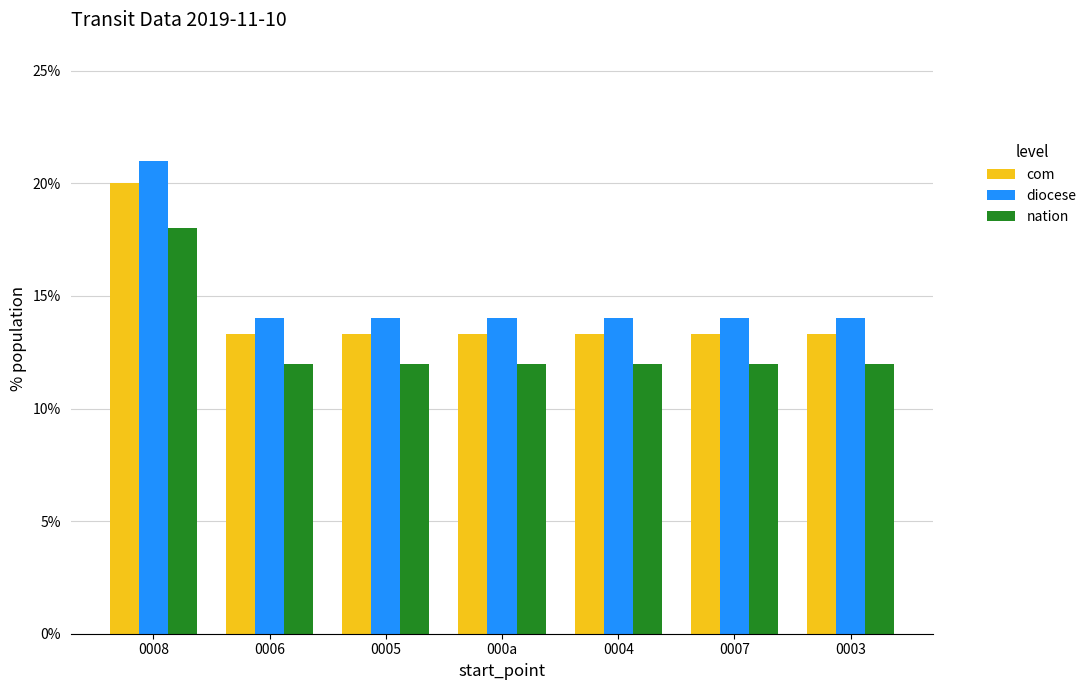

What is the sum of all nation values?

90.0